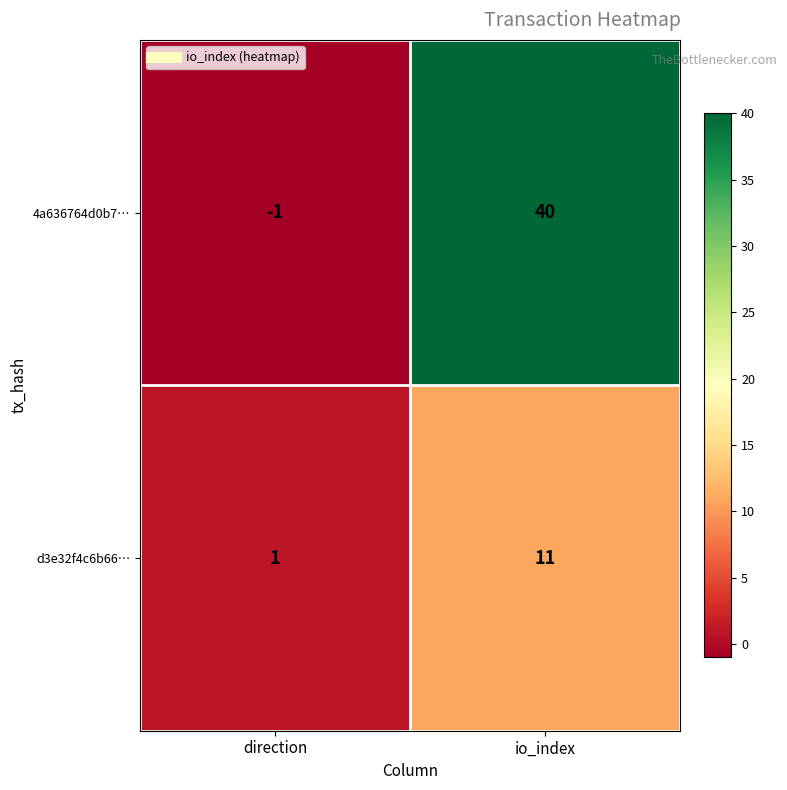

At which label does d3e32f4c6b66… reach its minimum?

direction